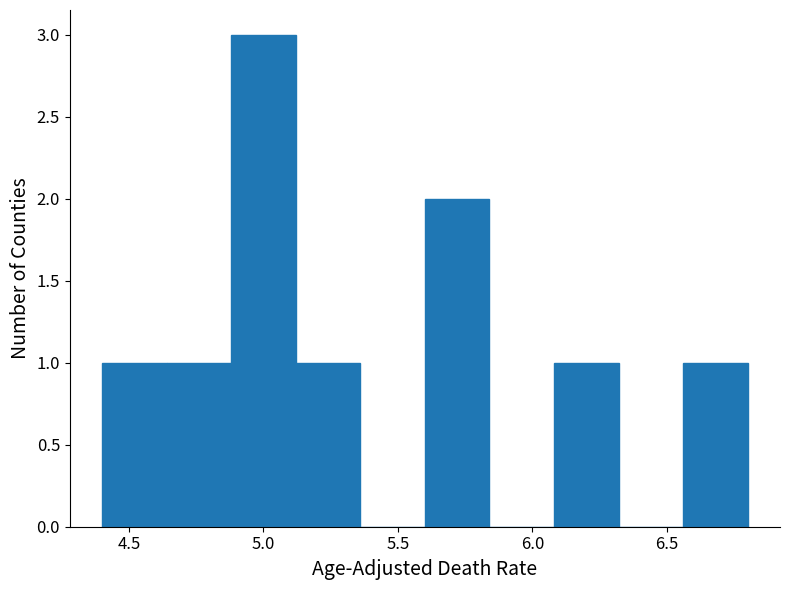

What is the height of the bar covering 4.40 to 4.64 on the x-axis? Neither the bar edges nor the heights are printed on the chart, so give them approximately, as read against the axes.

1